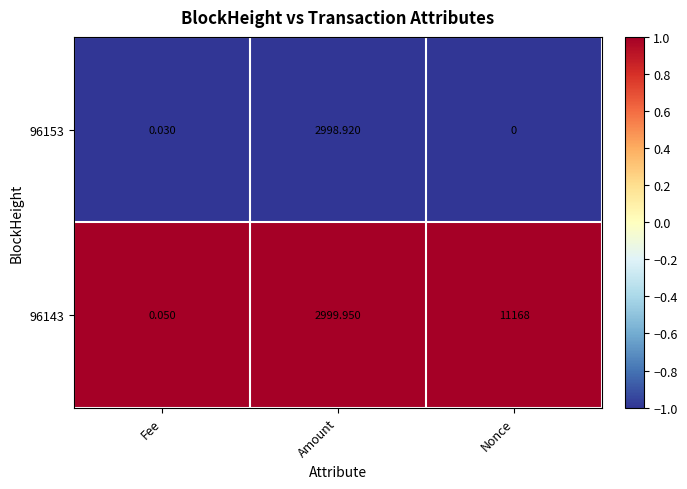

Where is 96153 nearest to the value 1499?

Fee